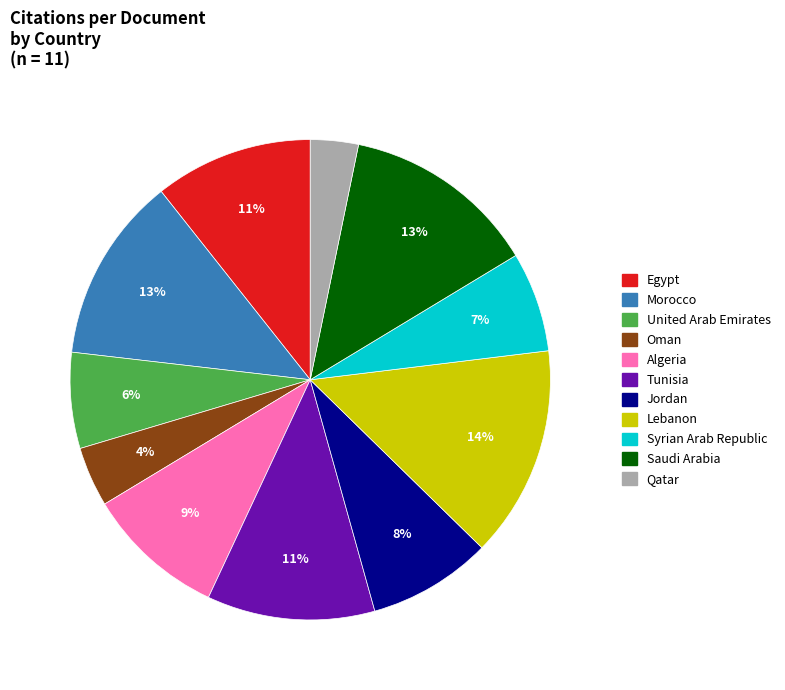

Which category has the smallest portion of the pie?

Qatar